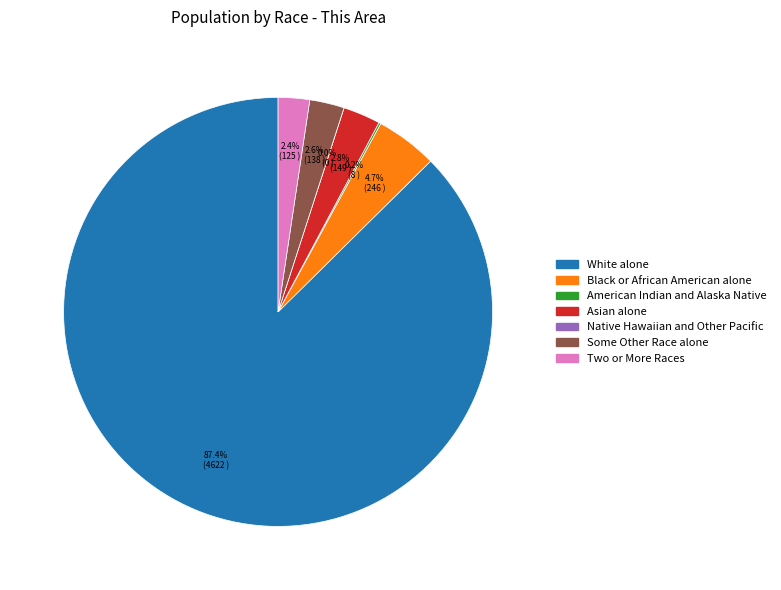

True or false: Some Other Race alone accounts for 1% of the total.

False